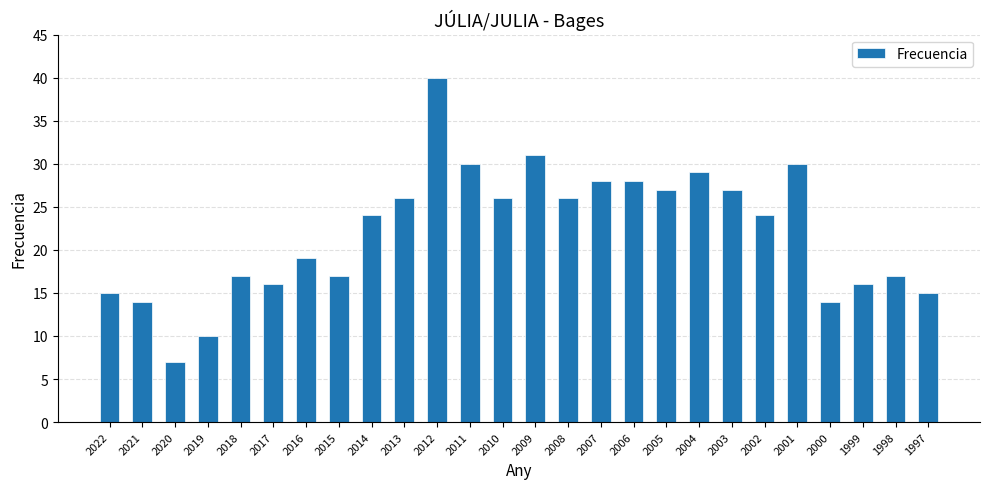

What is the value of the 6th bar from the left?

16